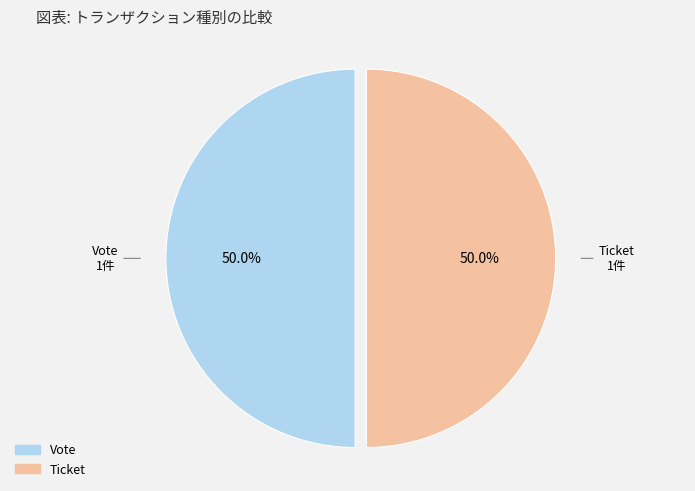

Approximately how many times larger is the value at Vote compared to Ticket?

1.0